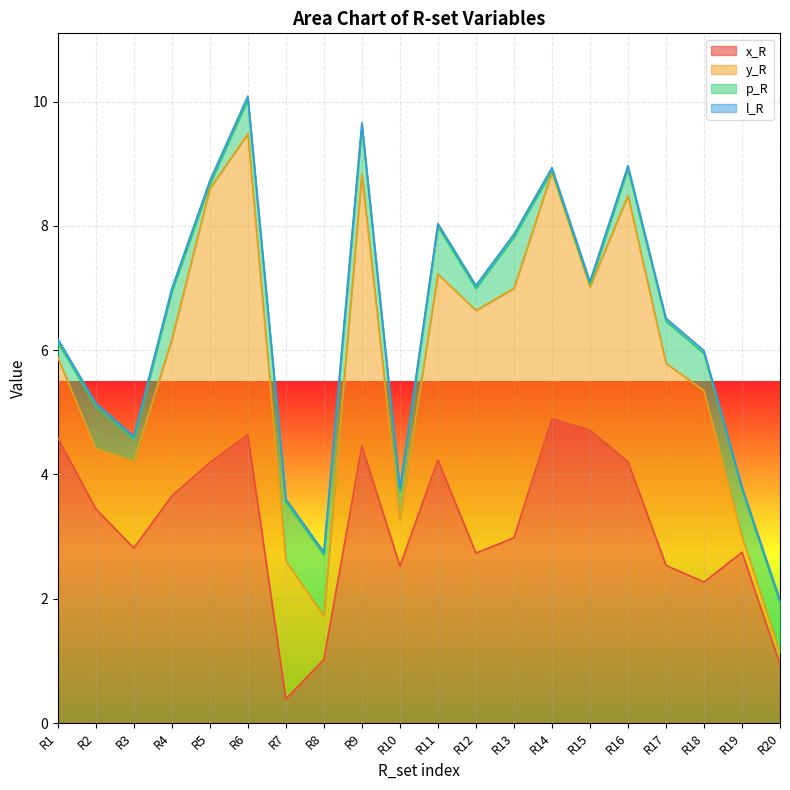

Which series has the widest spread of values?

y_R